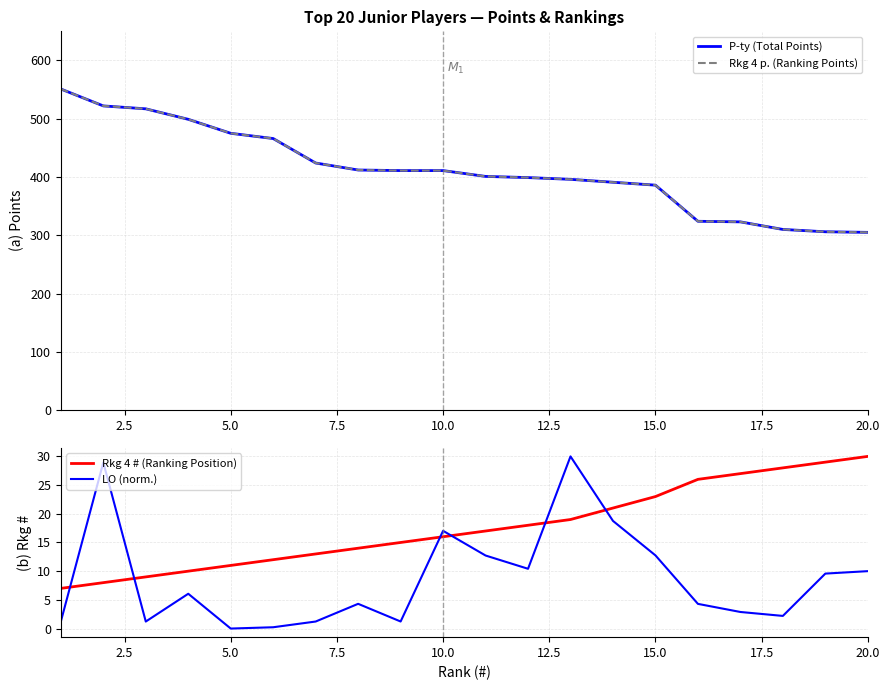

True or false: Rkg 4 # (Ranking Position) and P-ty (Total Points) intersect in this chart.

False